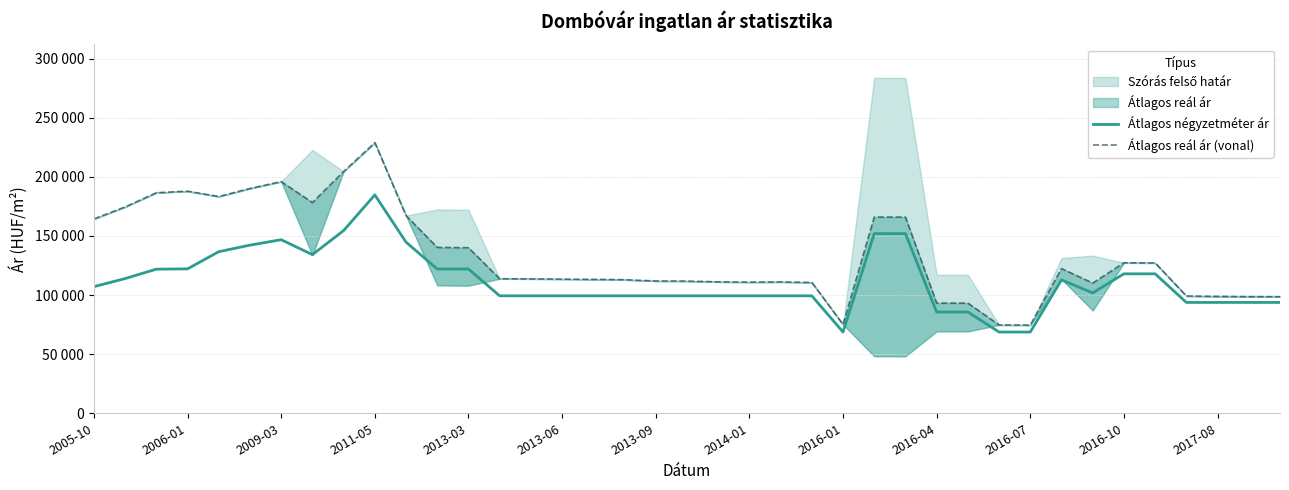

Which series has the largest range (max minus min)?

Átlagos reál ár (vonal)